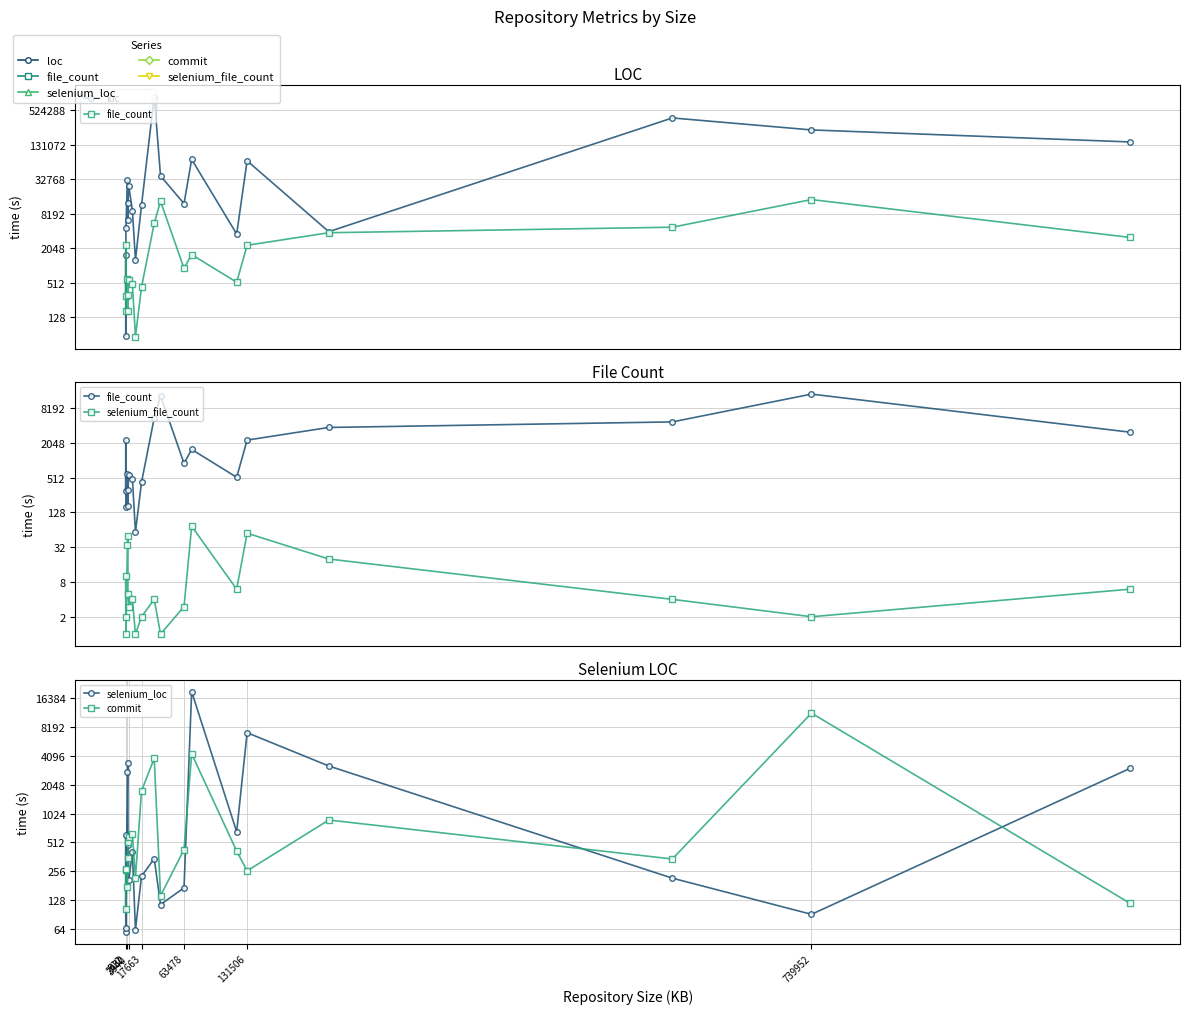

At which category does file_count reach its first local valley?

3940